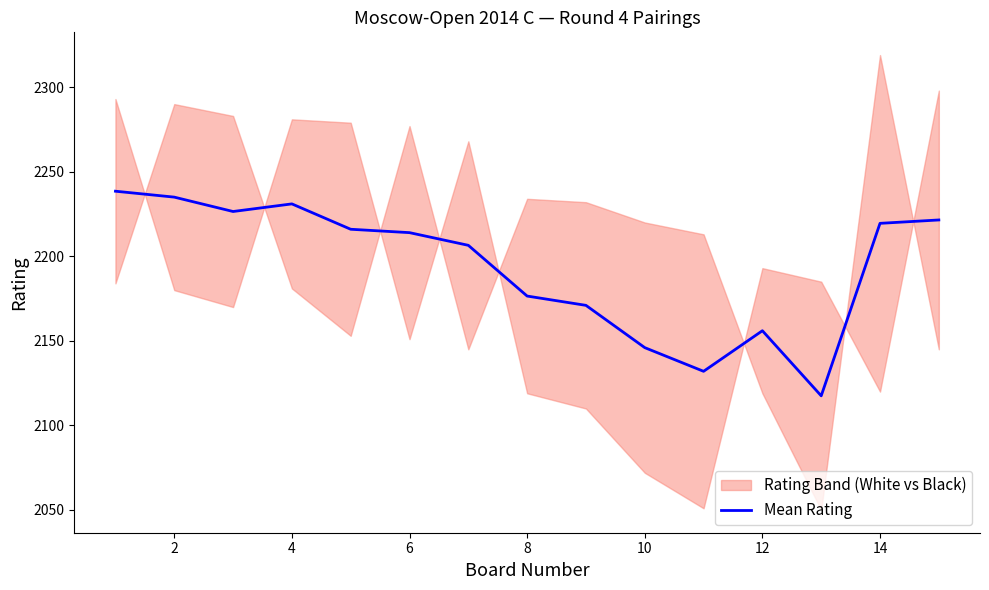

How many values are below 2214?

7